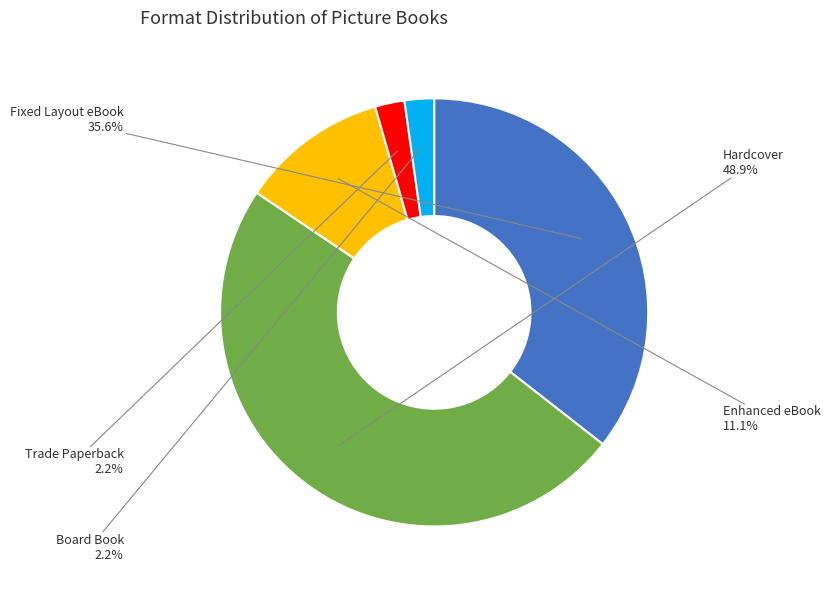

Is there any slice that represents more than half of the pie?

No